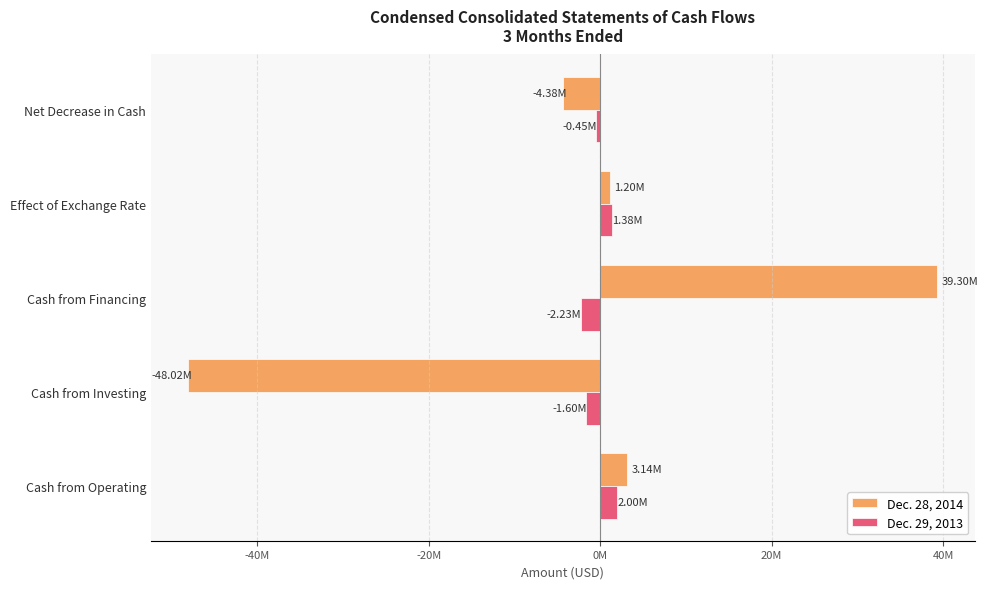

What are all the series names shown in the legend?

Dec. 28, 2014, Dec. 29, 2013